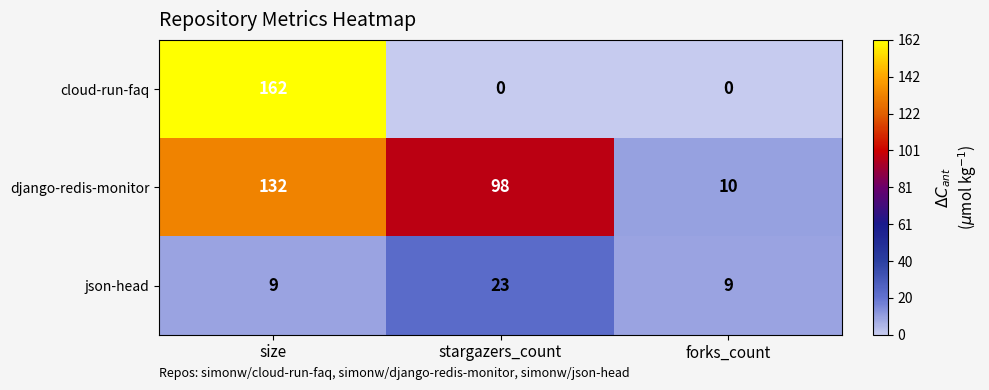

The value of django-redis-monitor at stargazers_count is 98. True or false?

True